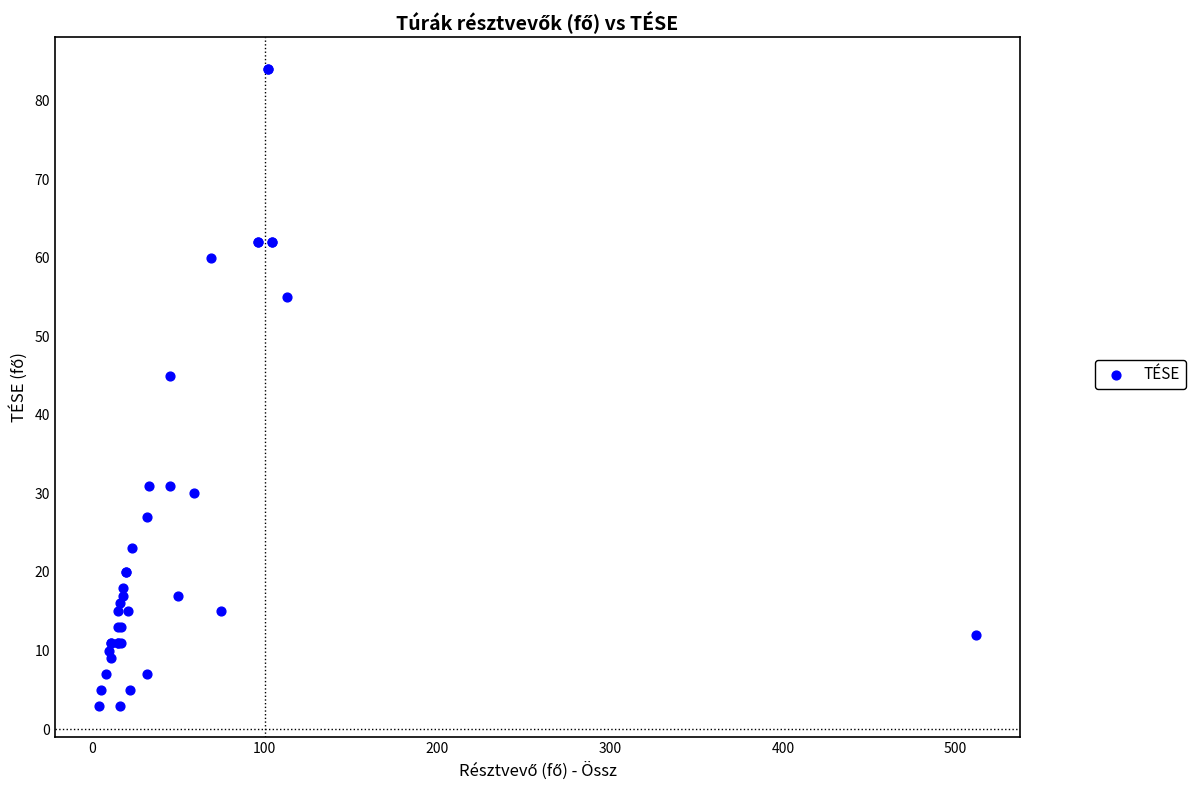

What Y value in the scatter plot is closest to 43?

45